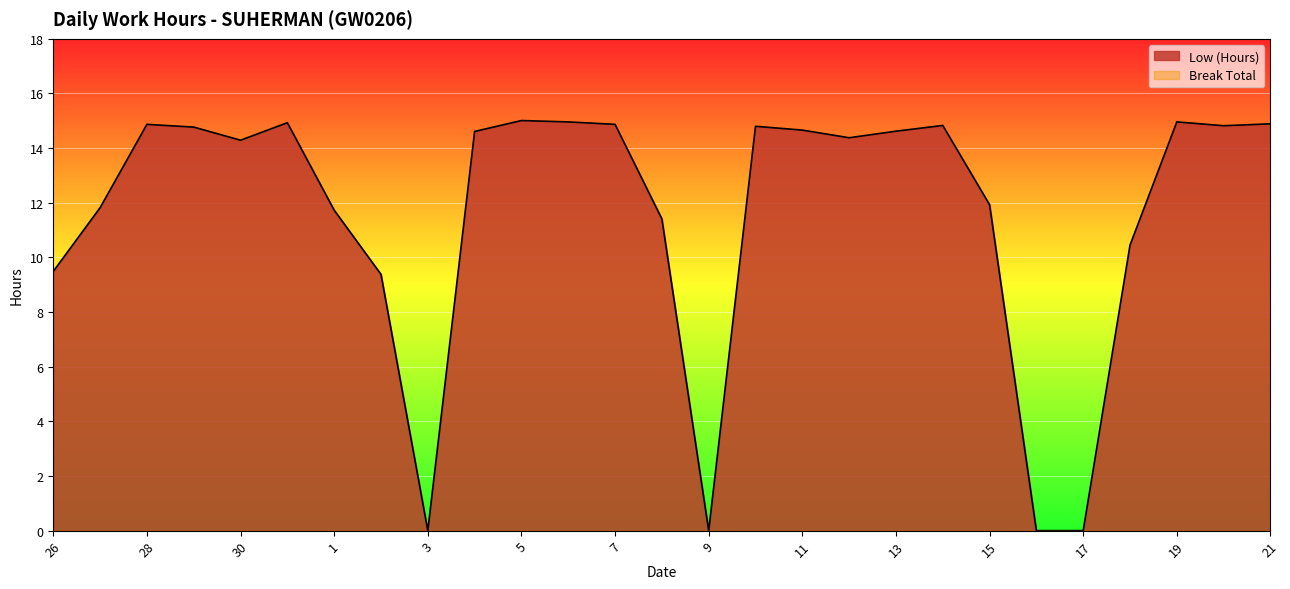

Does the chart display data point markers on the line(s)?

No